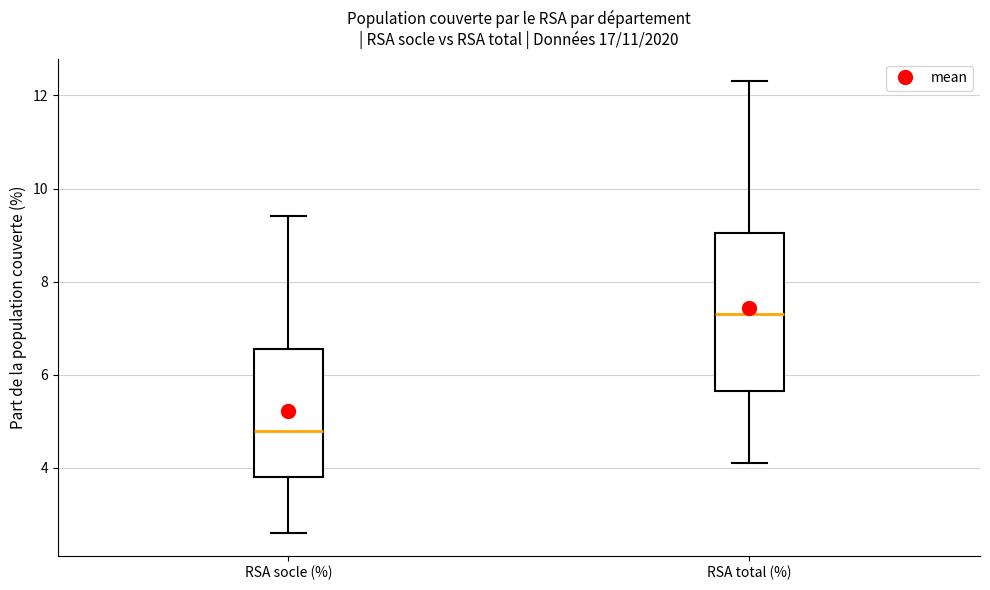

Which box's median line is the highest?

RSA total (%)